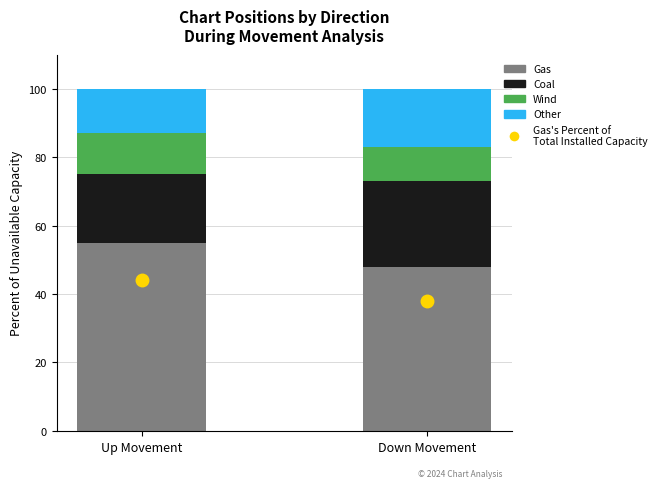

Reading left to right, what are the values for Gas?

Up Movement=55	Down Movement=48